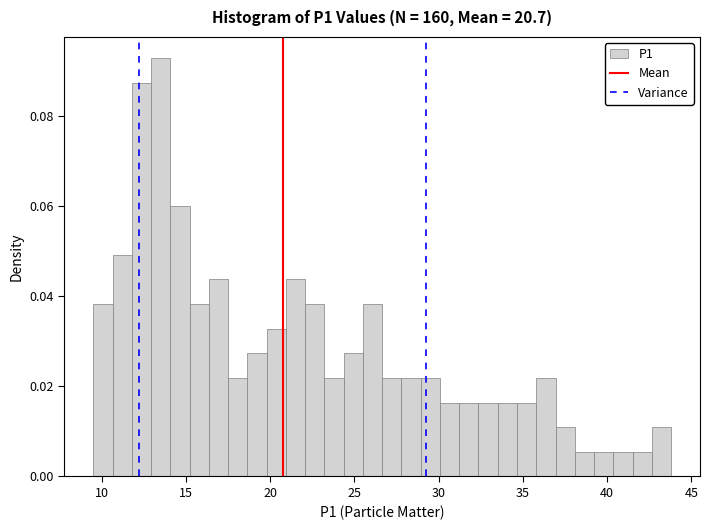

Read against the x-axis, roughly where is the centre of the tallest bar?

13.5